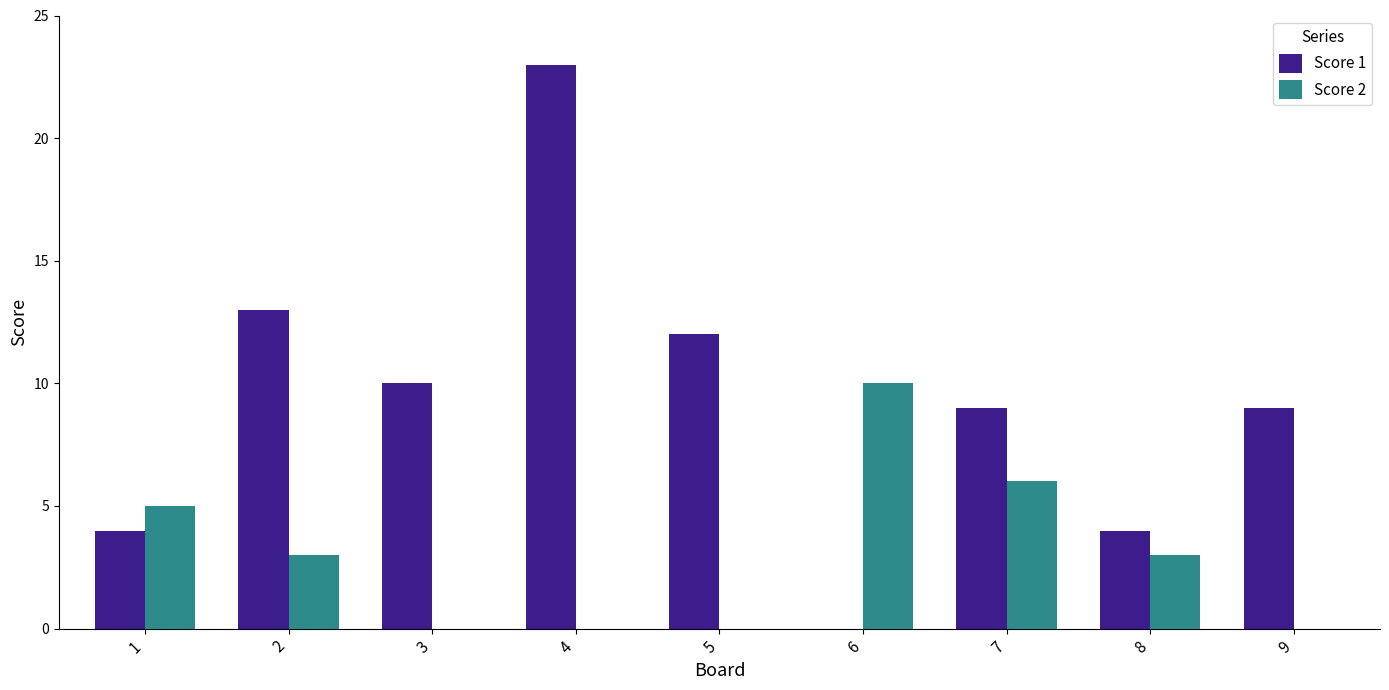

How many values in Score 1 are above zero?

8